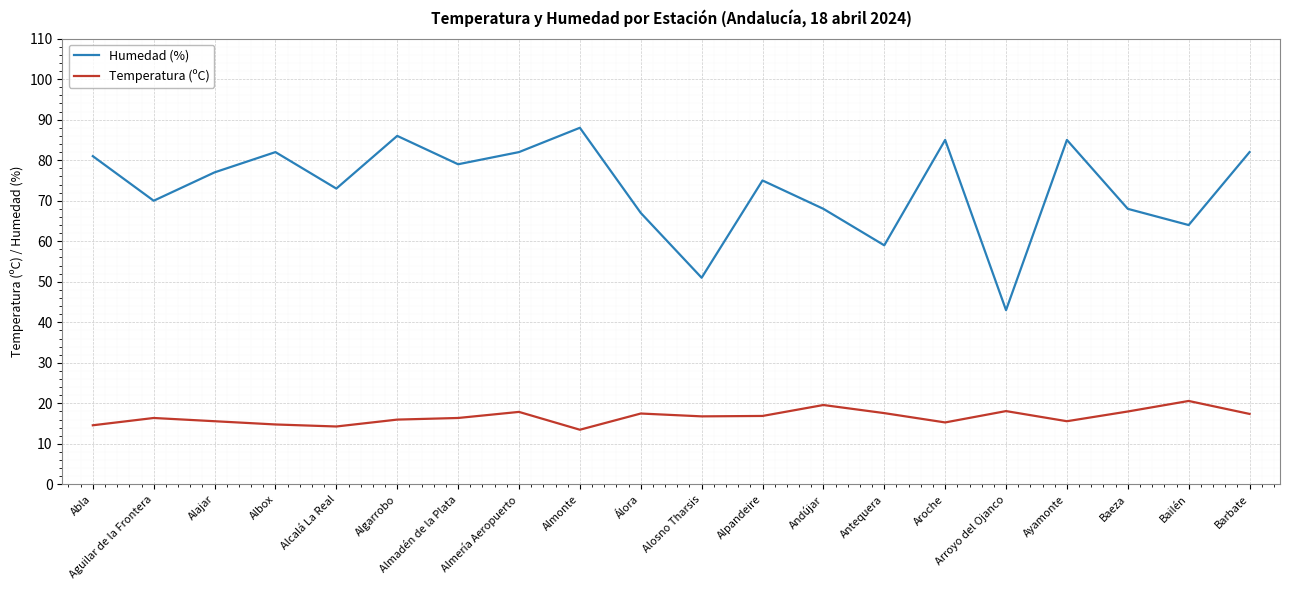

The Temperatura (ºC) series shows 16.9 at Alpandeire. True or false?

True